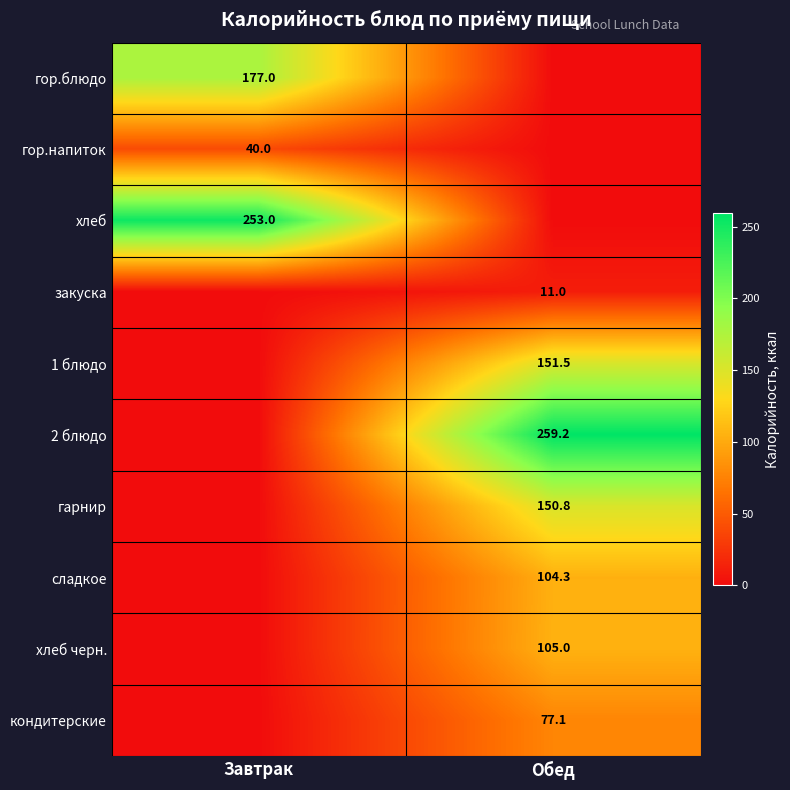

Between Завтрак and Обед, which is larger?

Завтрак